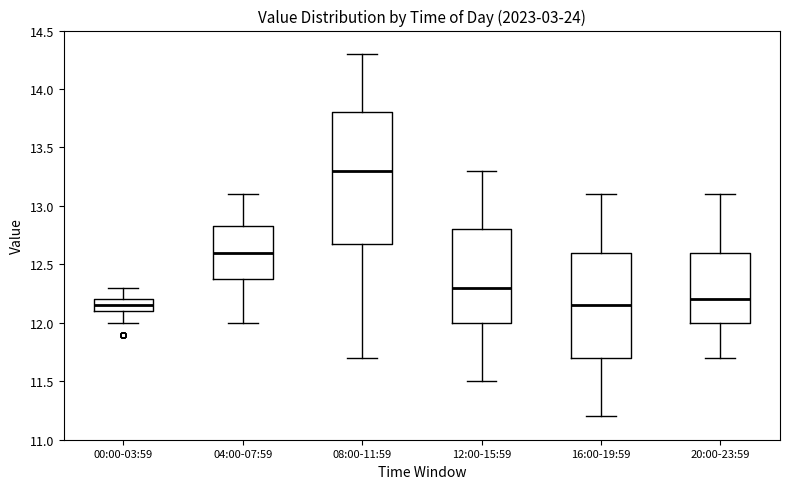

Which box is the tallest, from its lower edge to its upper edge?

08:00-11:59